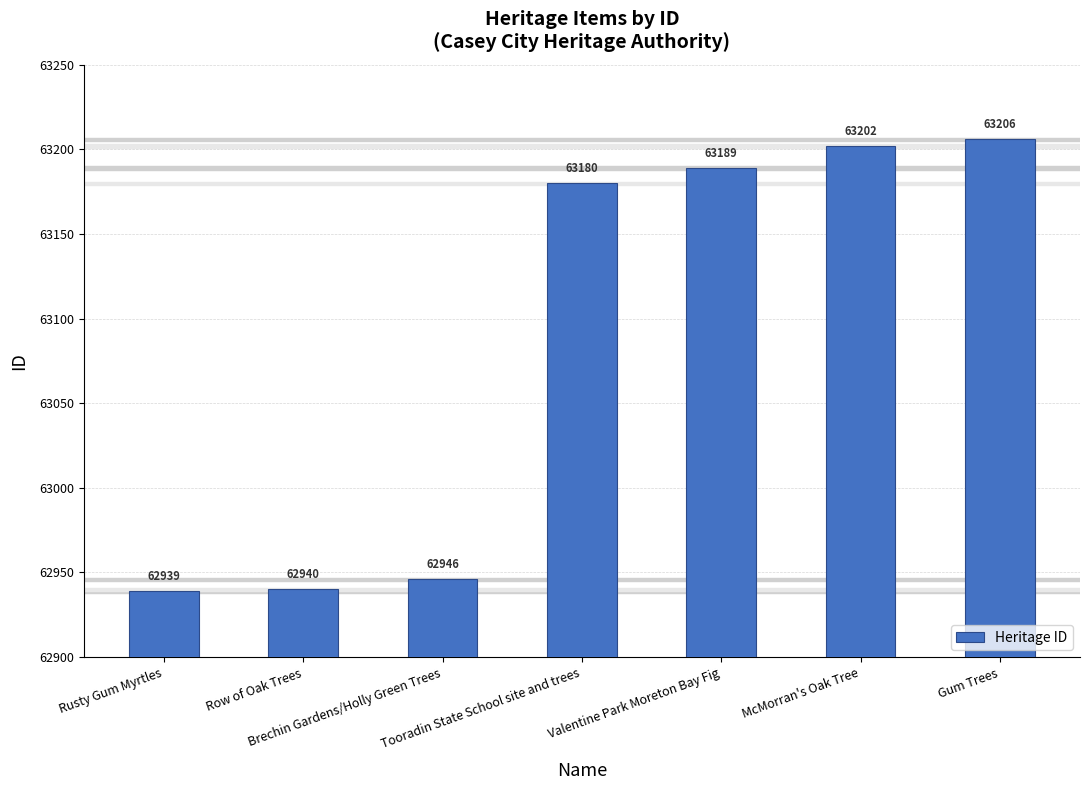

Does the chart contain stacked bars?

No